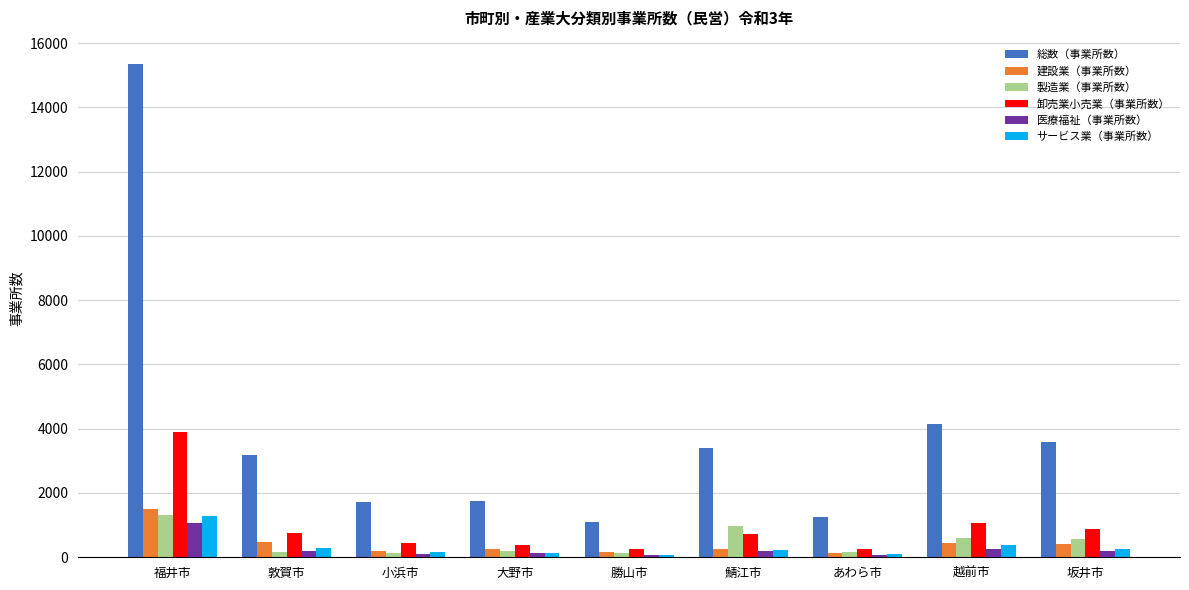

What is the average value of the 医療福祉（事業所数） series?

260